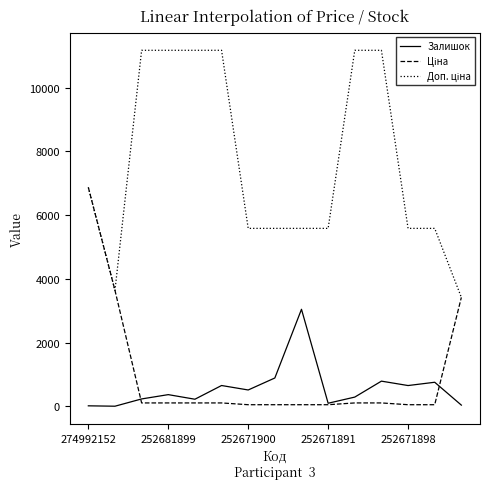

What is the greatest value displayed?

11169.0